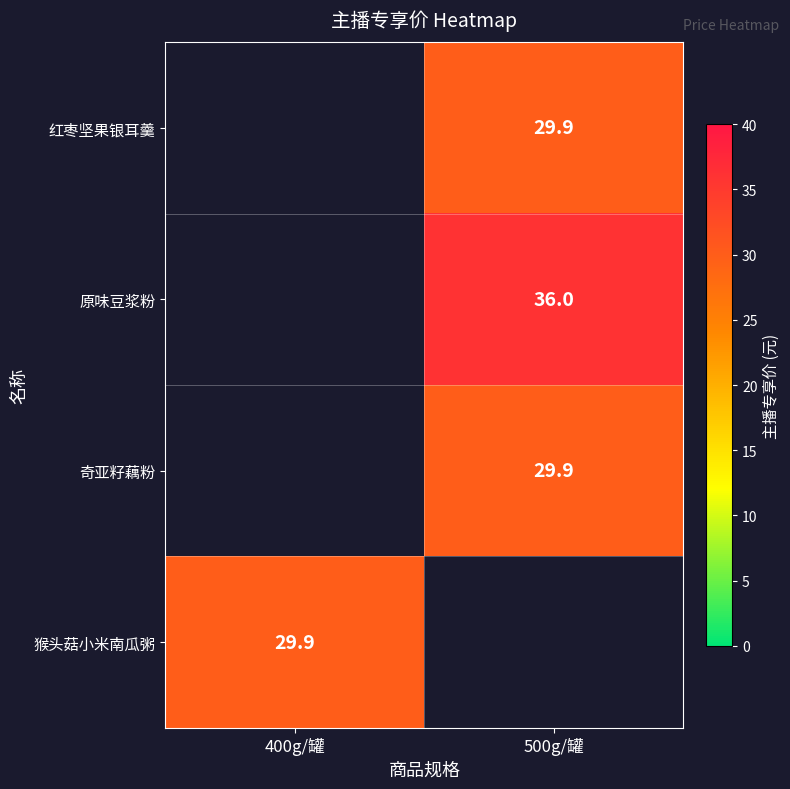

The 奇亚籽藕粉 series shows 29.9 at 500g/罐. True or false?

True